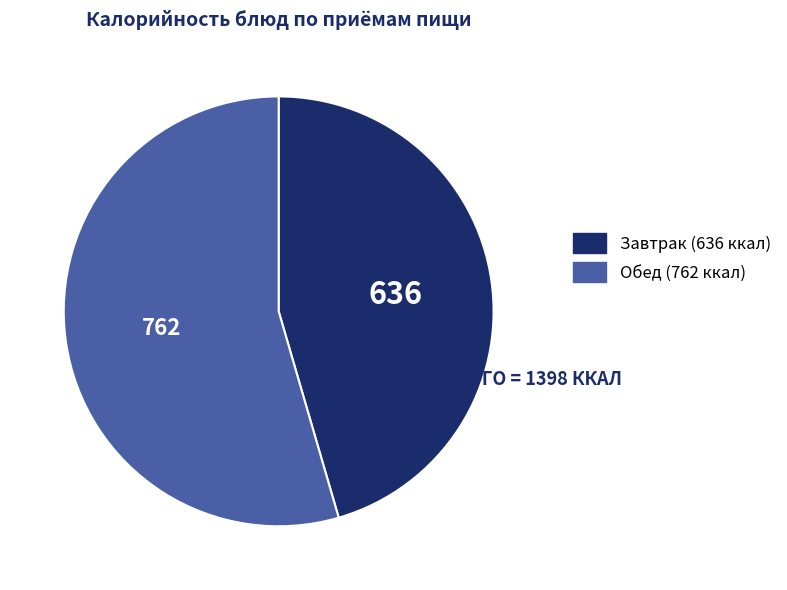

Does any single category account for the majority?

Yes